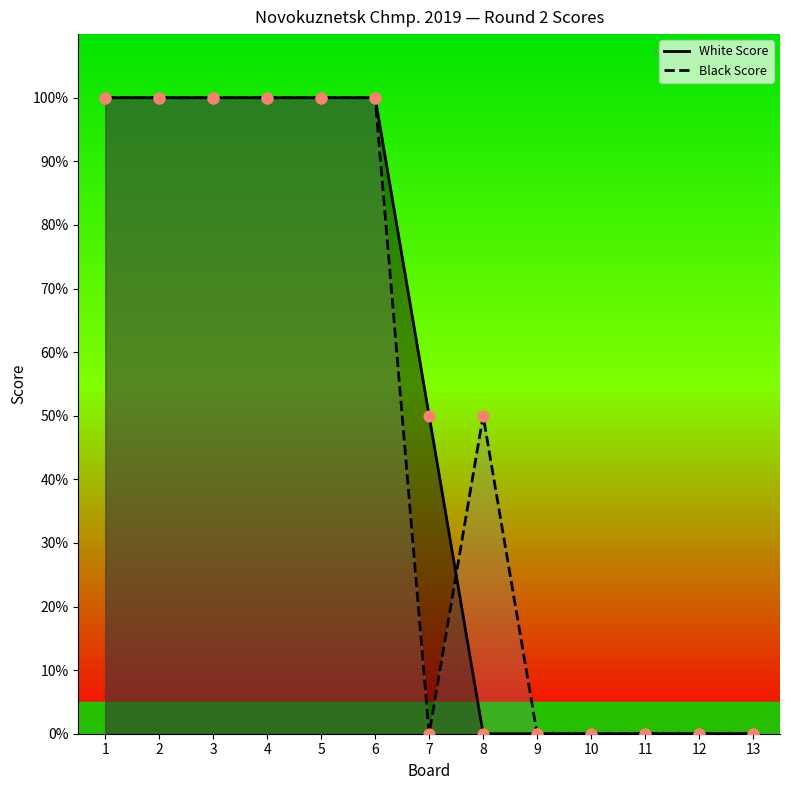

Which series reaches the maximum Y coordinate?

White Score